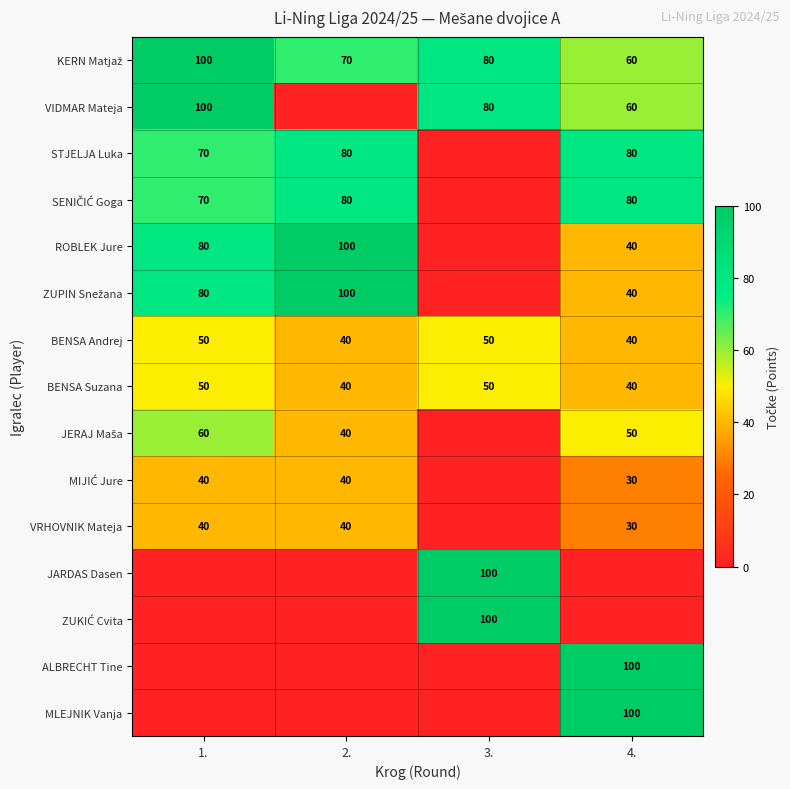

What is the difference between the maximum and minimum values in the BENSA Suzana series?

10